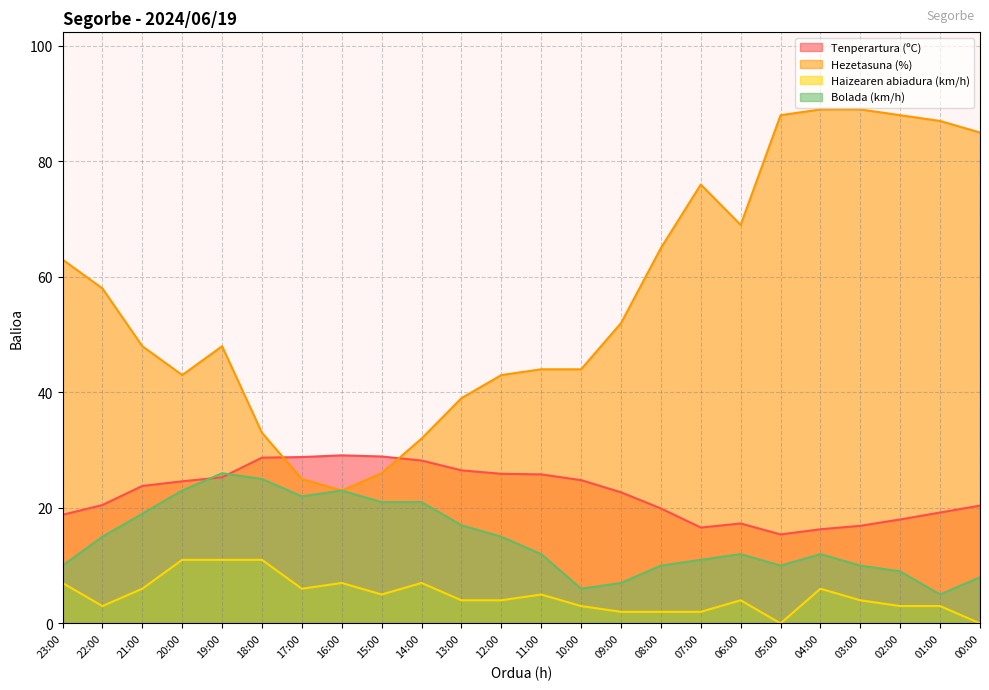

The value of Haizearen abiadura (km/h) at 06:00 is 4.0. True or false?

True